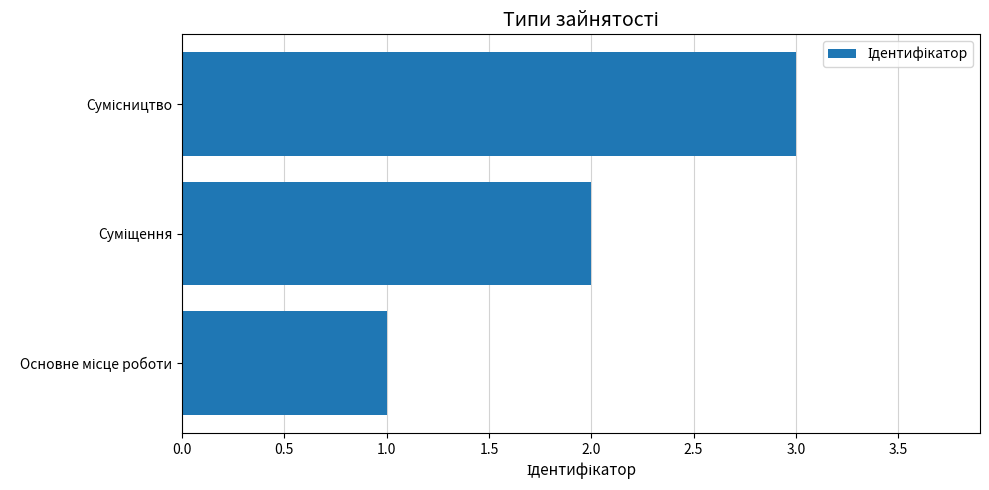

What is the sum of all values?

6